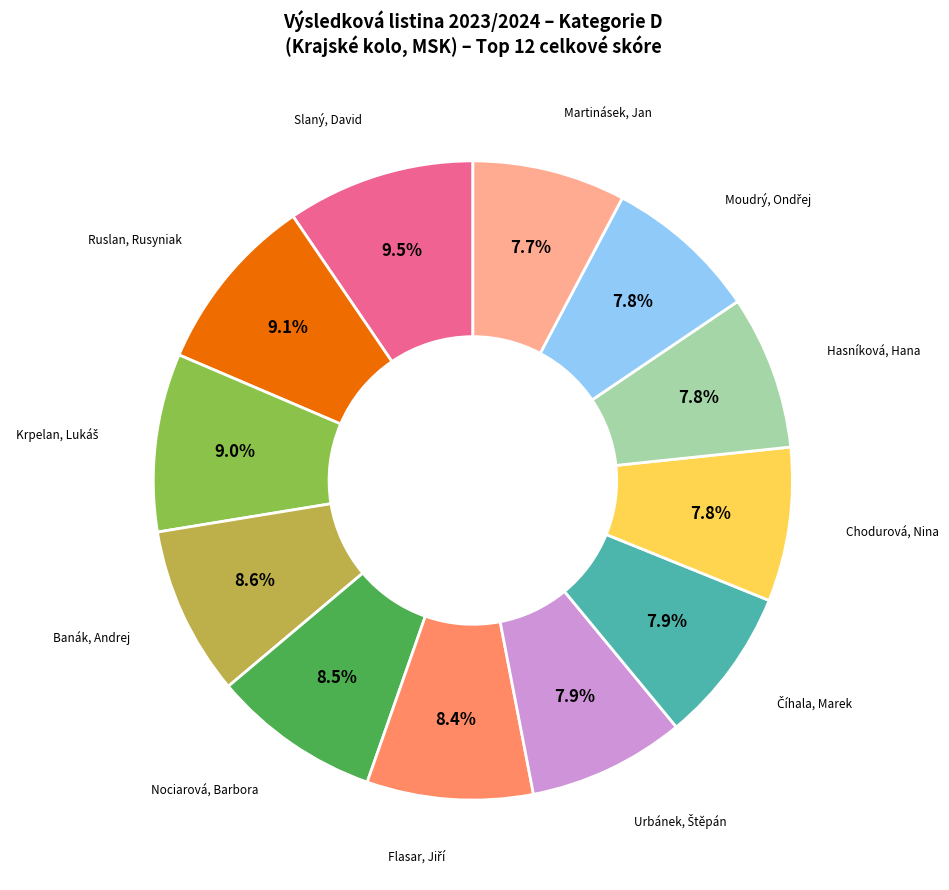

Is there any slice that represents more than half of the pie?

No